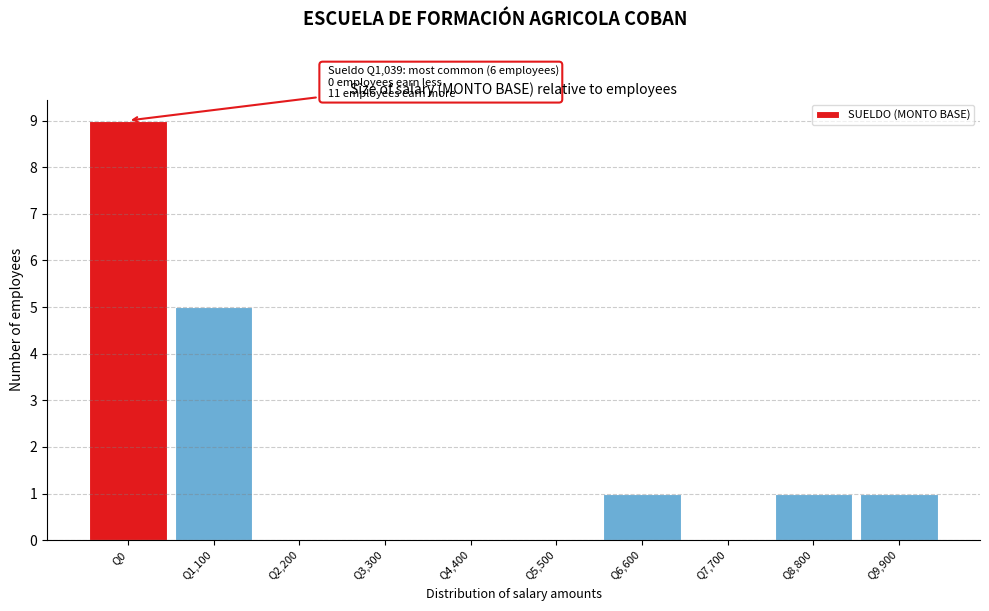

Reading right to left, what are all the values shown in this chart?

Q9,900=1	Q8,800=1	Q7,700=0	Q6,600=1	Q5,500=0	Q4,400=0	Q3,300=0	Q2,200=0	Q1,100=5	Q0=9